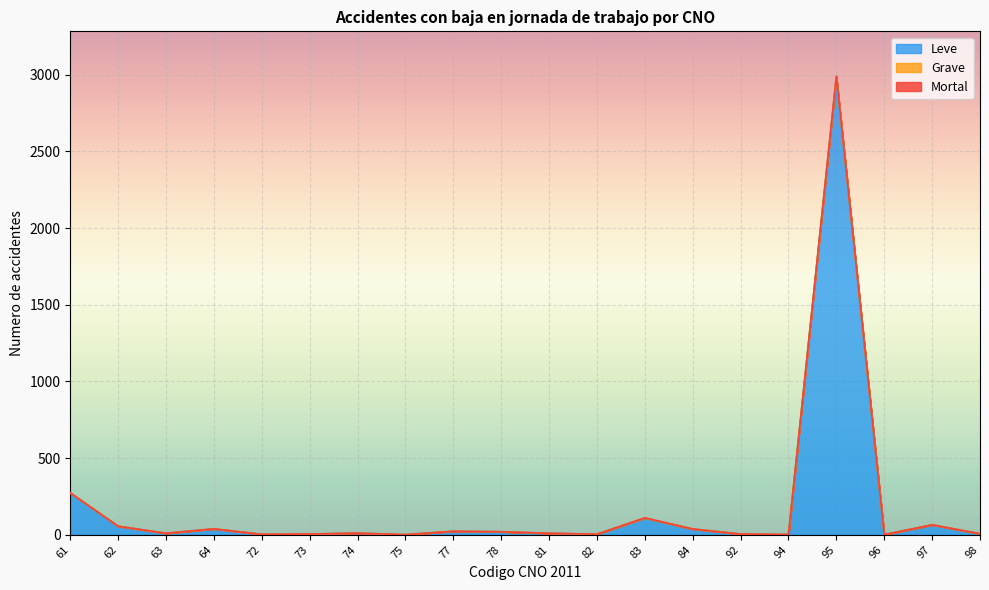

What is the maximum value for Leve?

2985